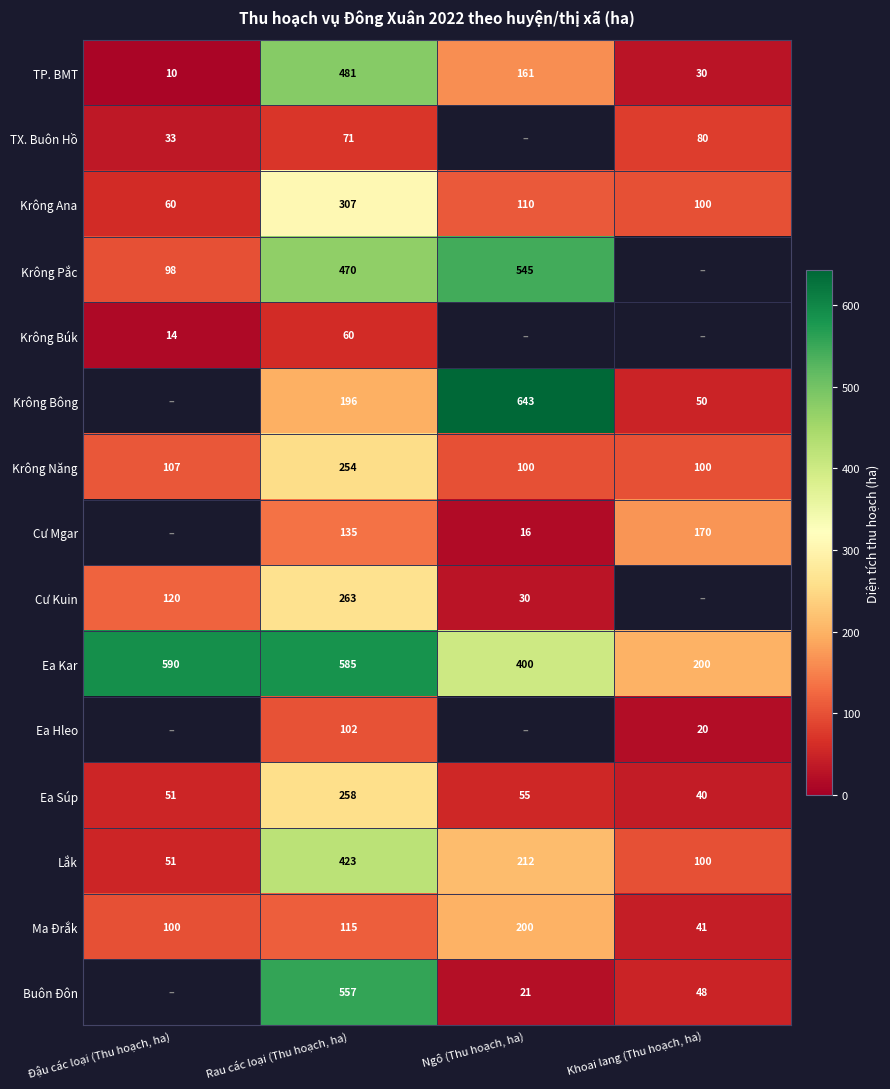

At which label is Krông Ana closest to 183?

Ngô (Thu hoạch, ha)